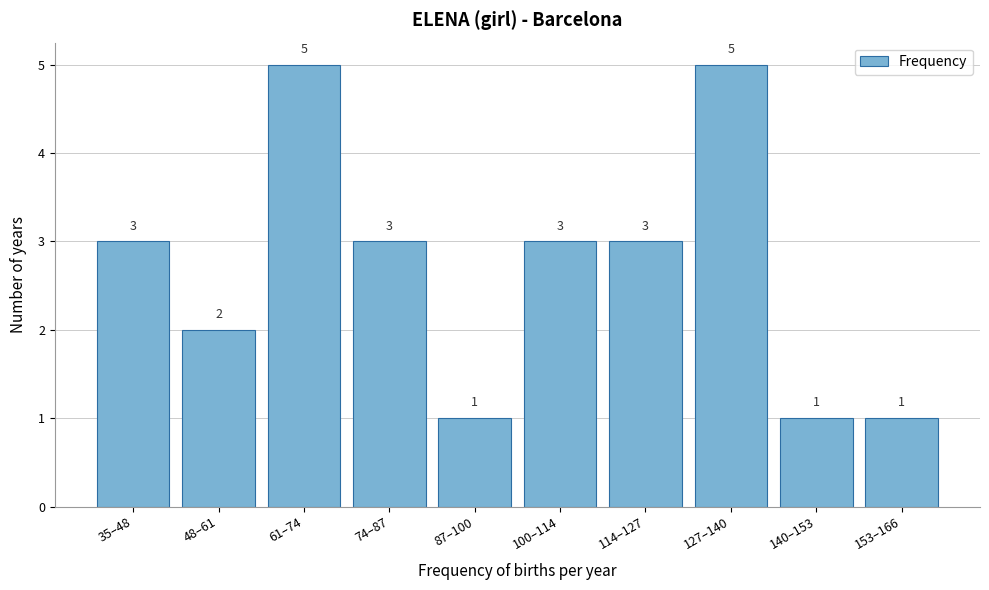

Reading left to right, transcribe all the data shown in this chart.

35–48=3	48–61=2	61–74=5	74–87=3	87–100=1	100–114=3	114–127=3	127–140=5	140–153=1	153–166=1